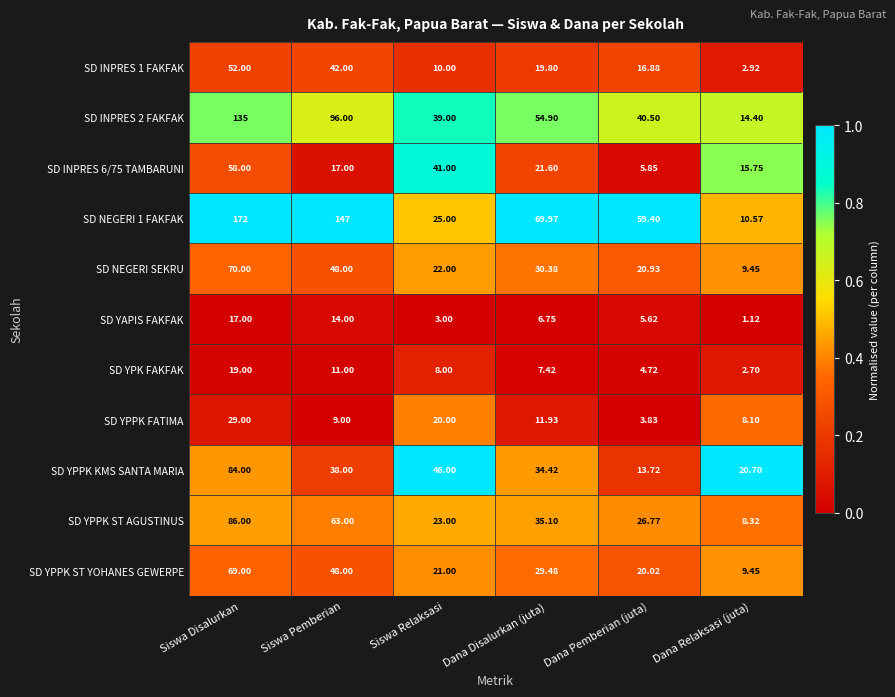

At which label does SD YPPK KMS SANTA MARIA reach its minimum?

Dana Pemberian (juta)